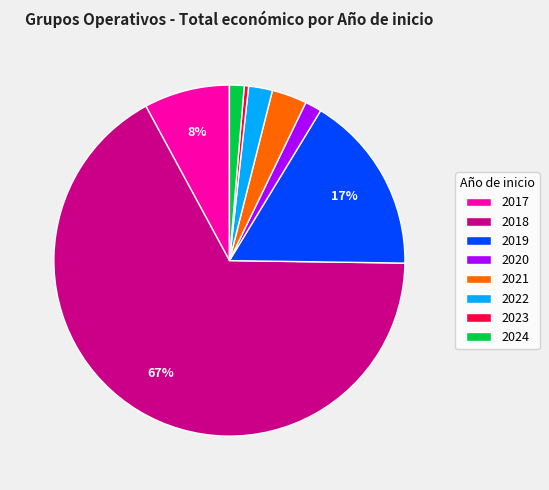

How many slices are in this pie chart?

8